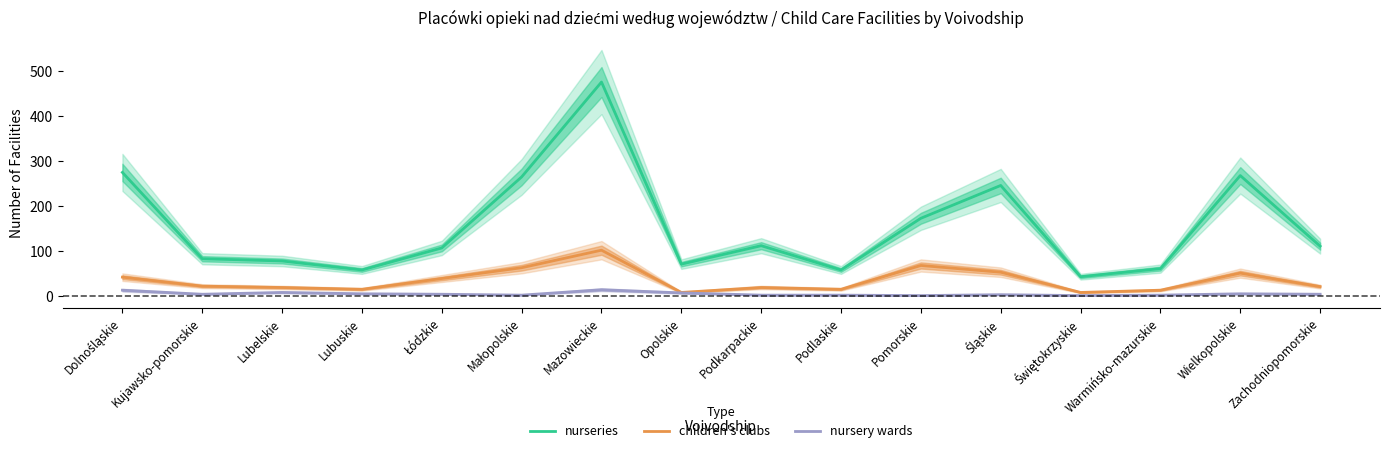

What is the highest value of the nursery wards series?

14